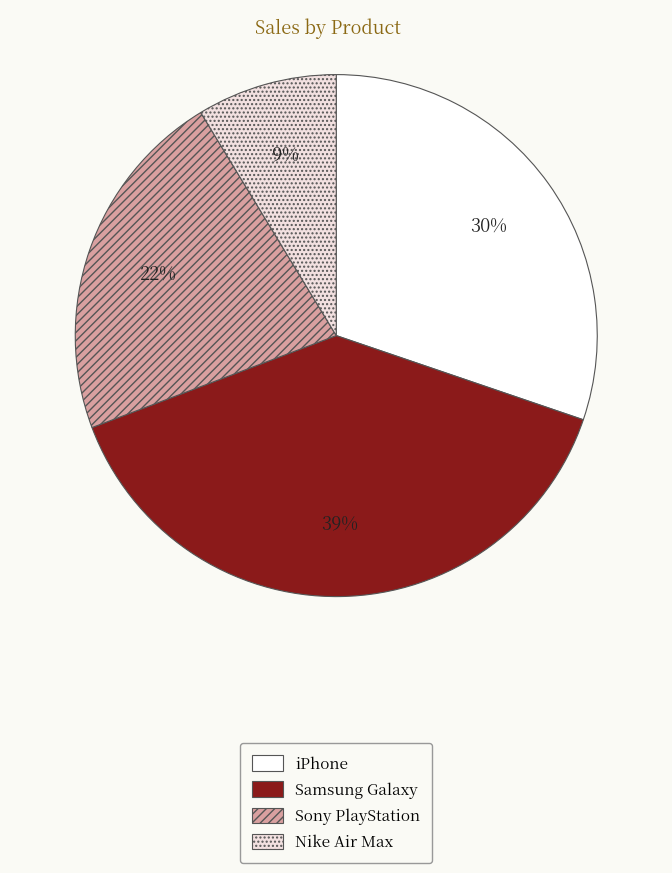

Does any single category account for the majority?

No